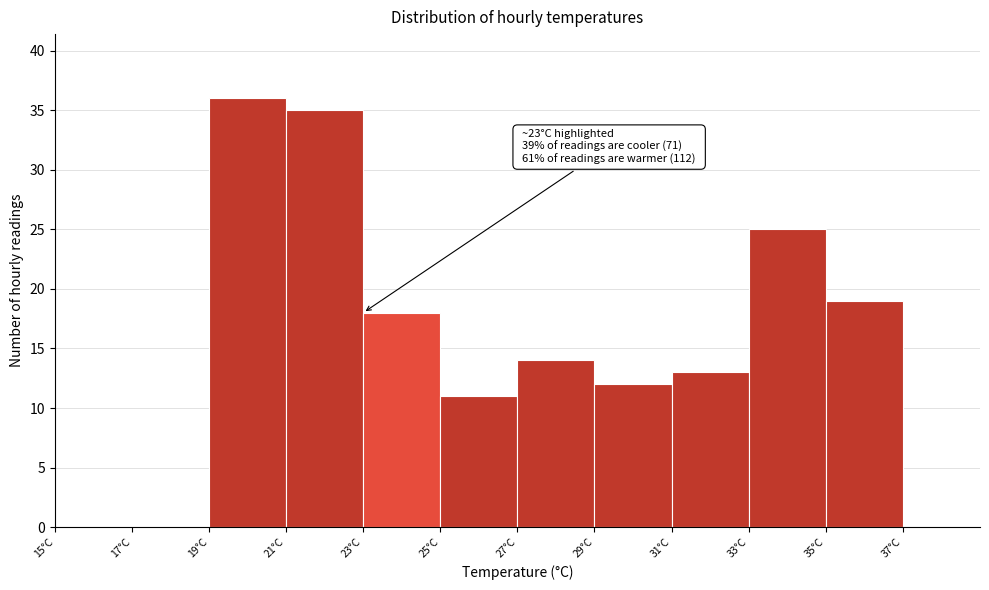

Over which range of the x-axis is the bar tallest?

19 to 21